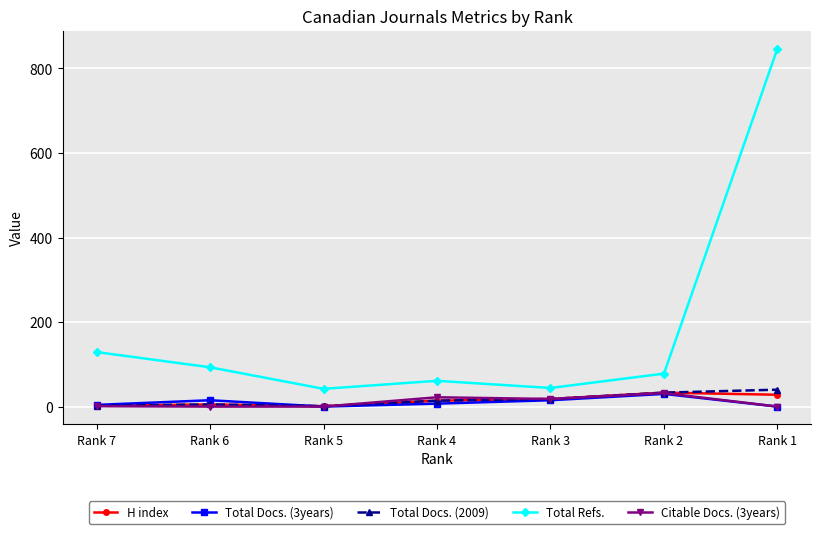

How many series are shown in this chart?

5